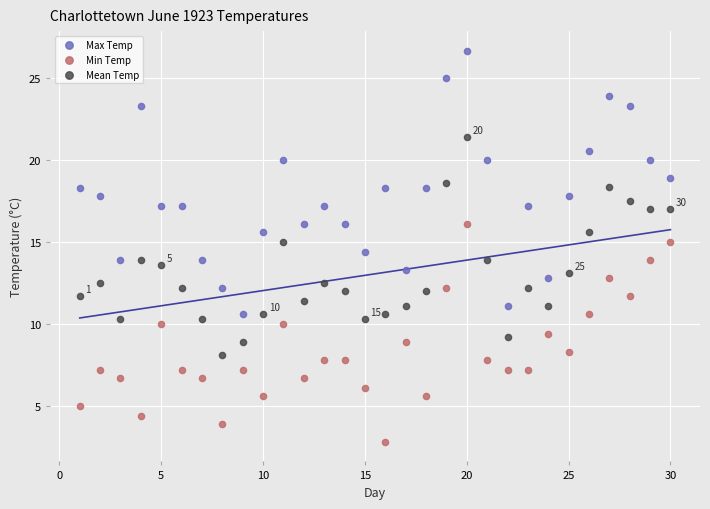

Which series has the largest Y range (max minus min)?

Max Temp